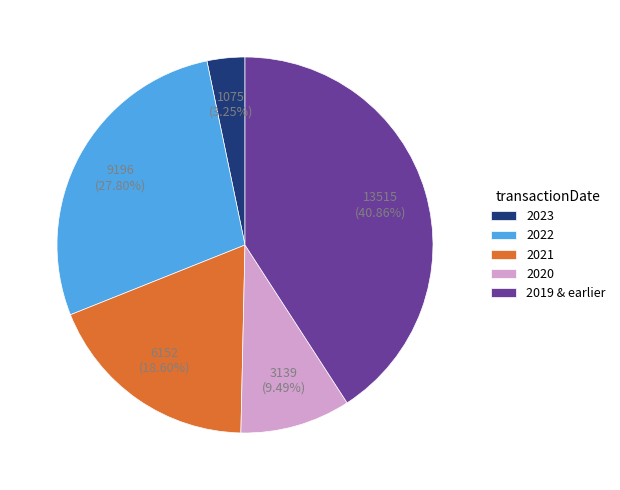

What is the ratio of the value at 2020 to the value at 2022?

0.3